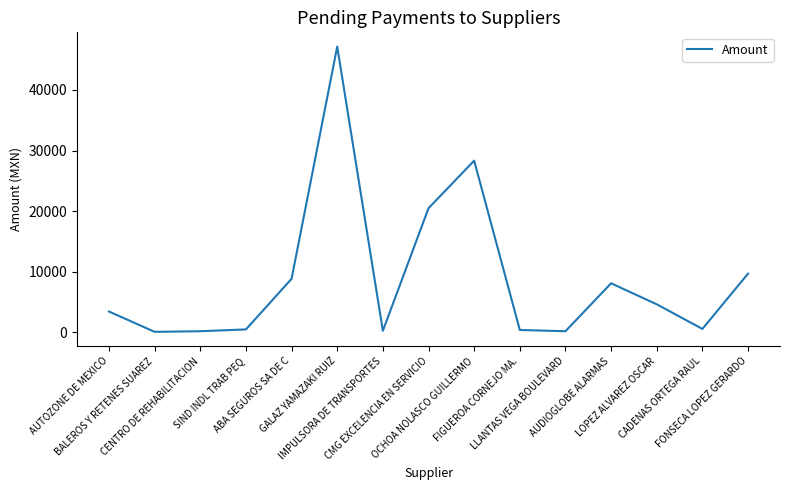

True or false: there are more than 1 points higher than both neighbors.

True